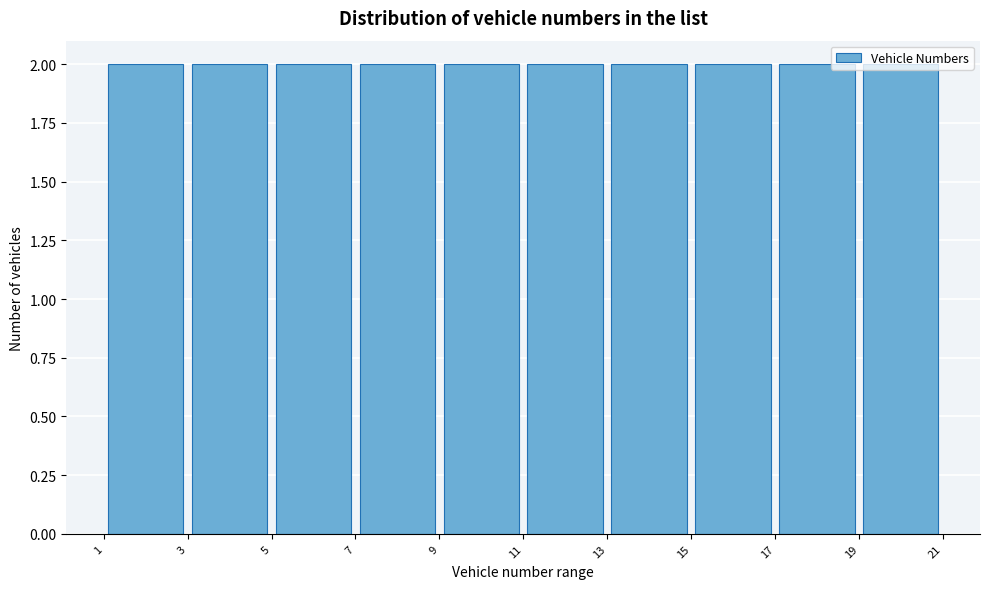

Reading left to right, transcribe this chart: for each bar, give the range it covers on the x-axis and its height. The values are not printed on the chart, so give them approximately, as read against the axis.

1 to 3: 2
3 to 5: 2
5 to 7: 2
7 to 9: 2
9 to 11: 2
11 to 13: 2
13 to 15: 2
15 to 17: 2
17 to 19: 2
19 to 21: 2